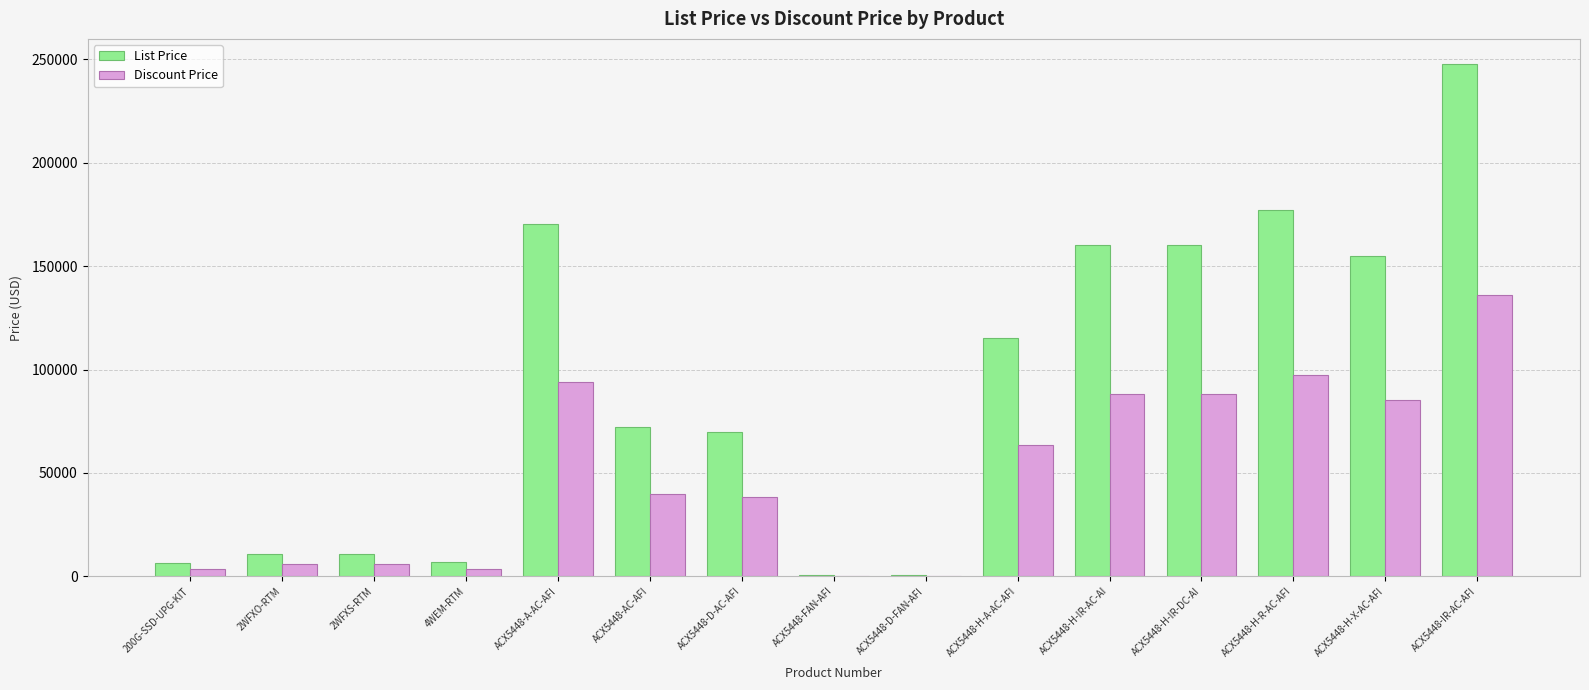

What is the greatest value displayed?

247565.0